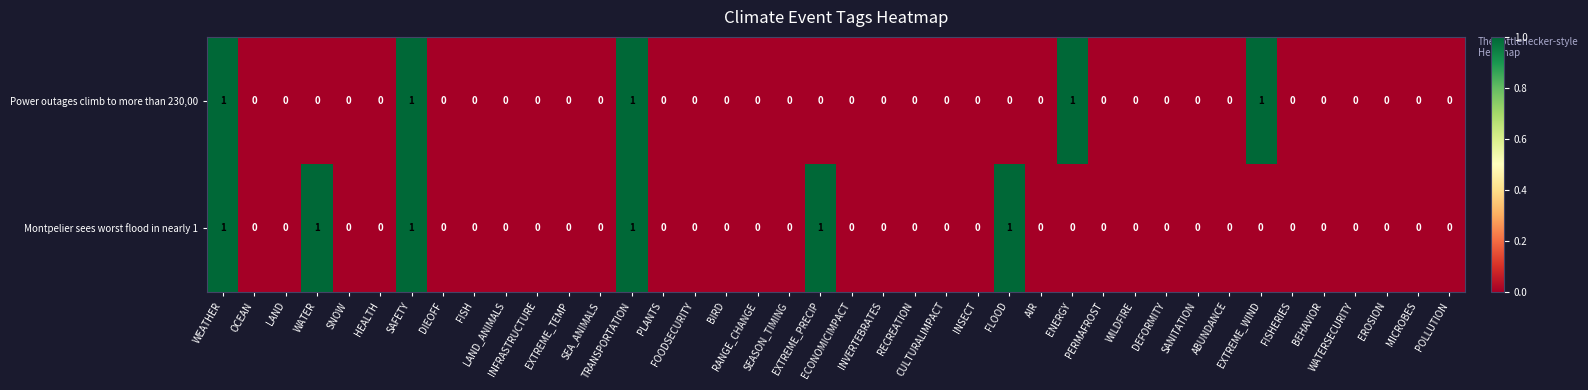

Count the Power outages climb to more than 230,00 values in the range 0 to 1.

40